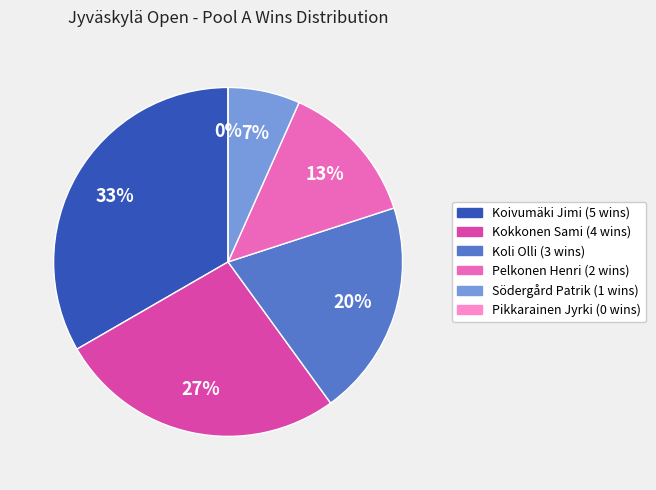

What is the smallest slice in the pie chart?

Pikkarainen Jyrki